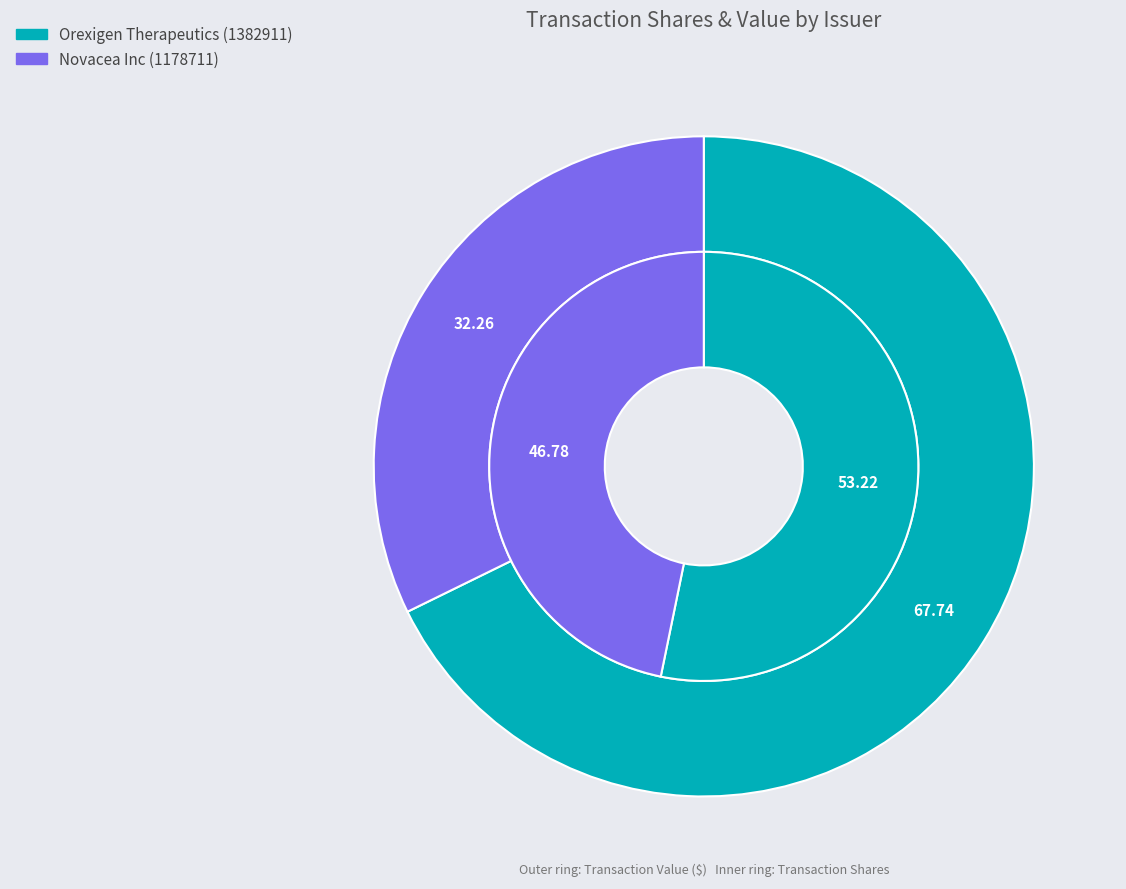

Is Orexigen Therapeutics (1382911) the majority of the pie?

Yes